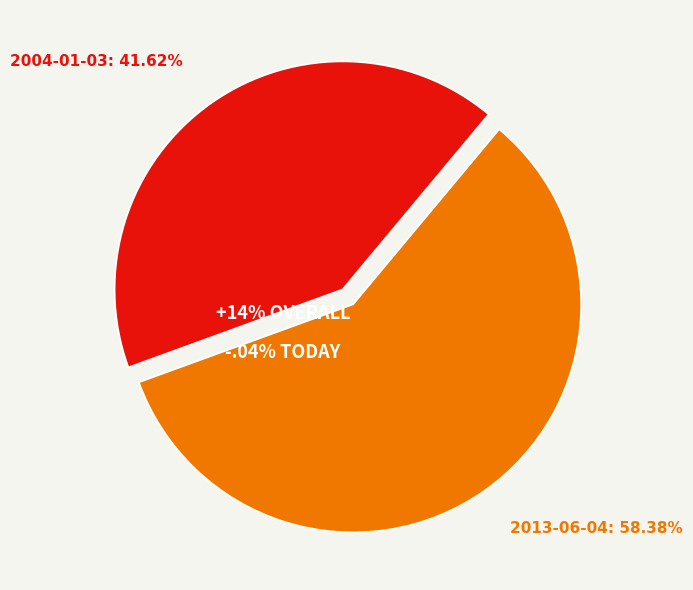

The 2004-01-03 slice represents 42% of the pie. True or false?

True